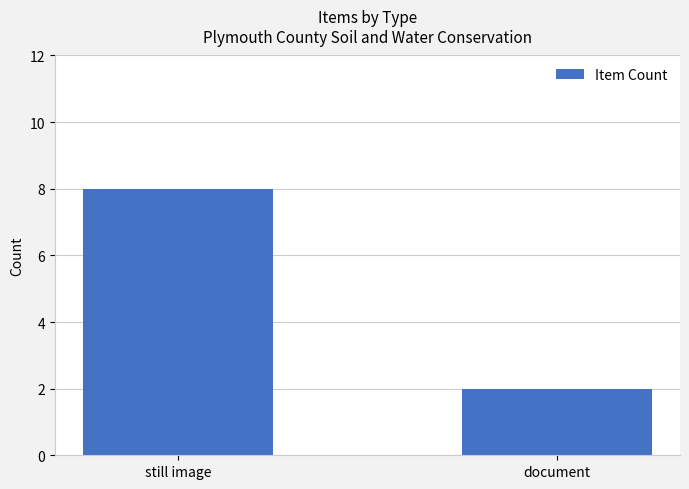

The chart shows a value of 12 at still image. True or false?

False